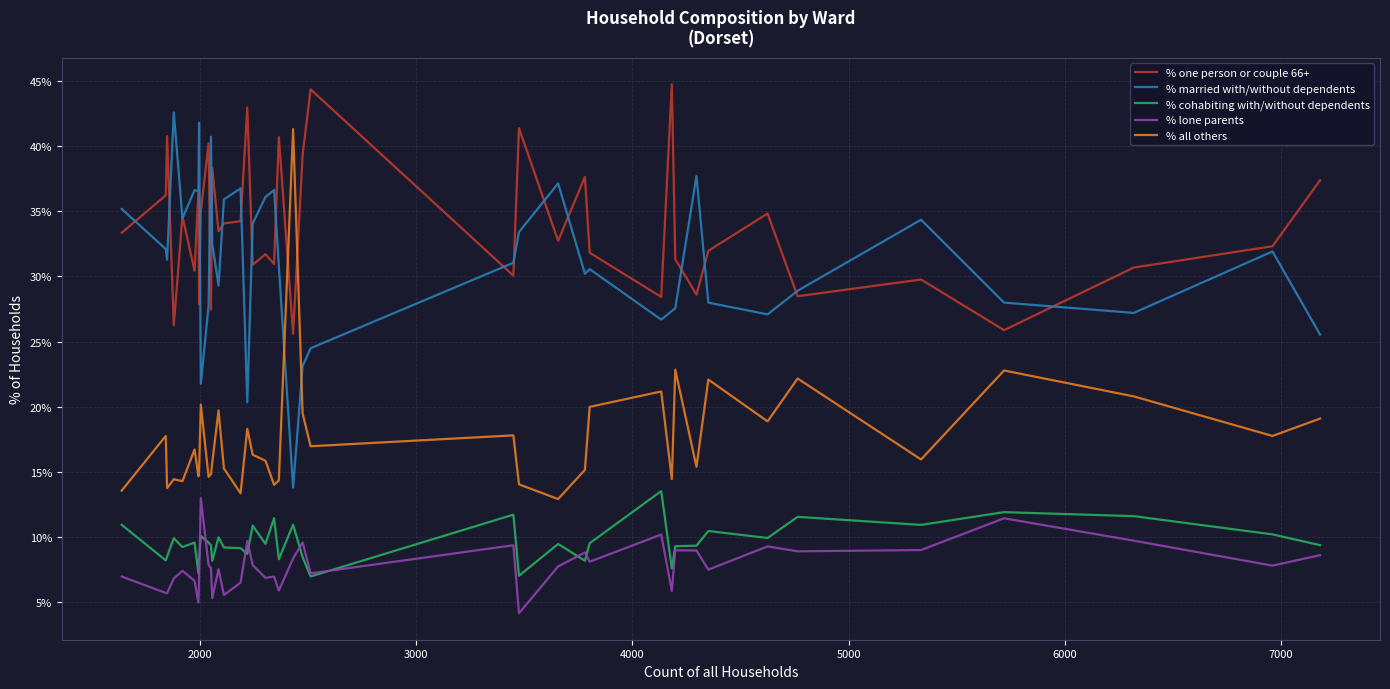

What is the smallest value displayed?

4.1